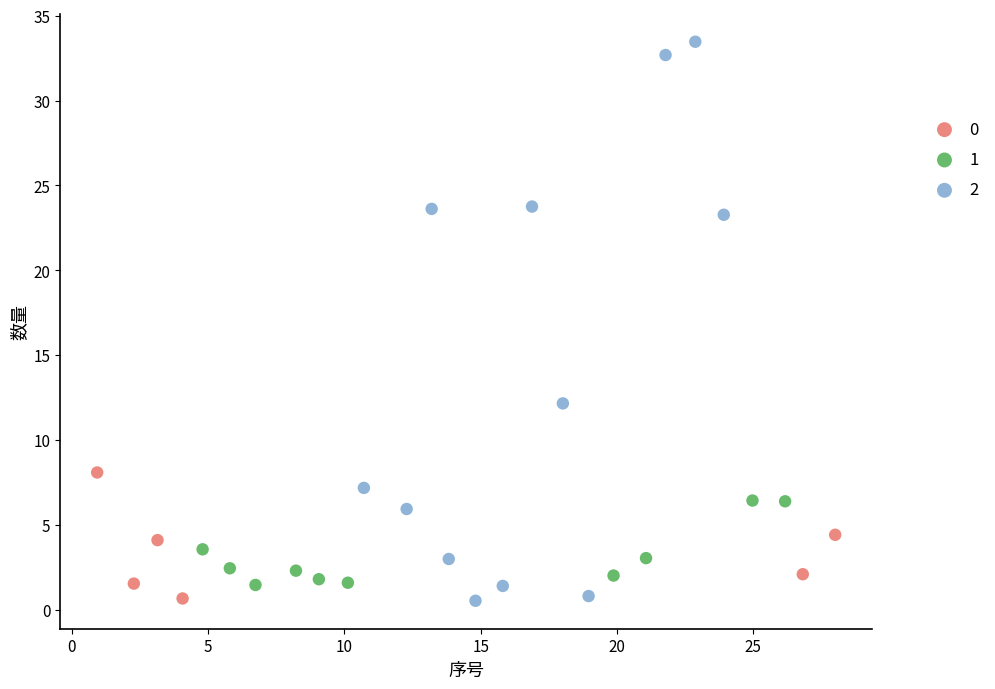

What are all the series names shown in the legend?

0, 1, 2